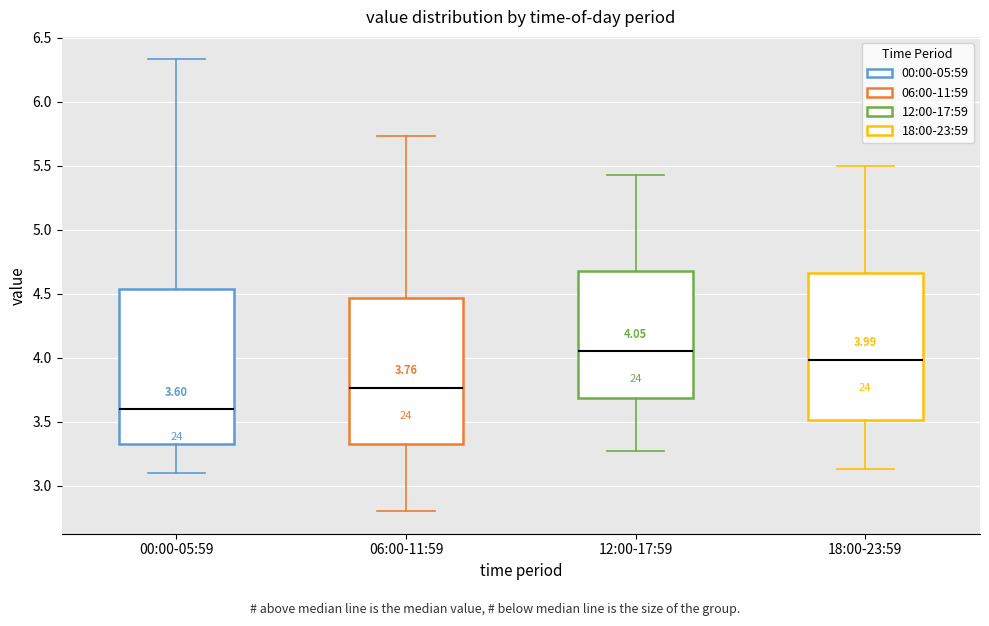

Which box's median line is the lowest?

00:00-05:59